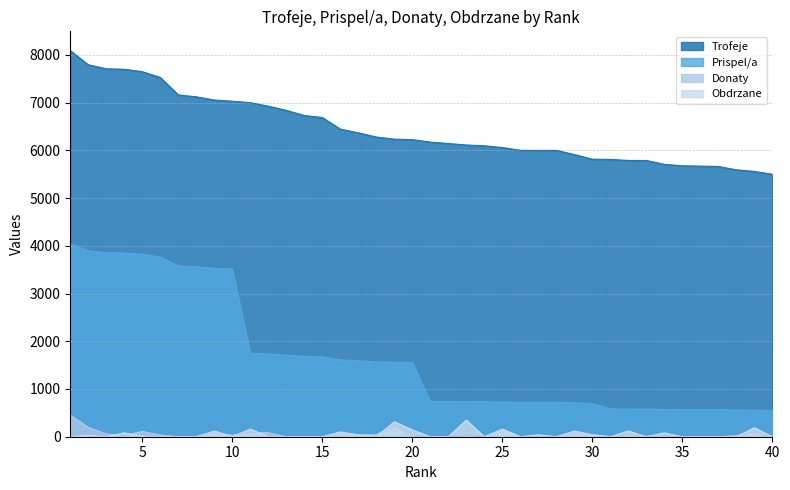

Reading left to right, extract all data points from this chart.

Trofeje: 1=8090	2=7794	3=7709	4=7699	5=7649	6=7528	7=7162	8=7122	9=7055	10=7030	11=7000	12=6926	13=6838	14=6731	15=6688	16=6446	17=6368	18=6280	19=6235	20=6225	21=6174	22=6144	23=6113	24=6097	25=6059	26=6002	27=6000	28=6000	29=5913	30=5815	31=5811	32=5789	33=5788	34=5707	35=5677	36=5670	37=5663	38=5593	39=5559	40=5500
Prispel/a: 1=4045	2=3897	3=3854	4=3849	5=3824	6=3764	7=3581	8=3561	9=3527	10=3515	11=1750	12=1731	13=1709	14=1682	15=1672	16=1611	17=1592	18=1570	19=1558	20=1556	21=740	22=737	23=733	24=731	25=727	26=720	27=720	28=720	29=709	30=697	31=581	32=578	33=578	34=570	35=567	36=567	37=566	38=559	39=555	40=550
Donaty: 1=454	2=197	3=58	4=28	5=112	6=36	7=0	8=0	9=84	10=34	11=86	12=85	13=0	14=0	15=0	16=88	17=40	18=42	19=238	20=14	21=0	22=0	23=26	24=0	25=152	26=0	27=18	28=0	29=98	30=42	31=0	32=50	33=8	34=32	35=0	36=0	37=0	38=24	39=99	40=0
Obdrzane: 1=0	2=30	3=0	4=80	5=10	6=0	7=0	8=0	9=120	10=0	11=160	12=0	13=0	14=0	15=0	16=100	17=40	18=0	19=313	20=143	21=0	22=0	23=348	24=0	25=160	26=0	27=40	28=0	29=120	30=40	31=0	32=120	33=0	34=80	35=0	36=0	37=0	38=0	39=189	40=0